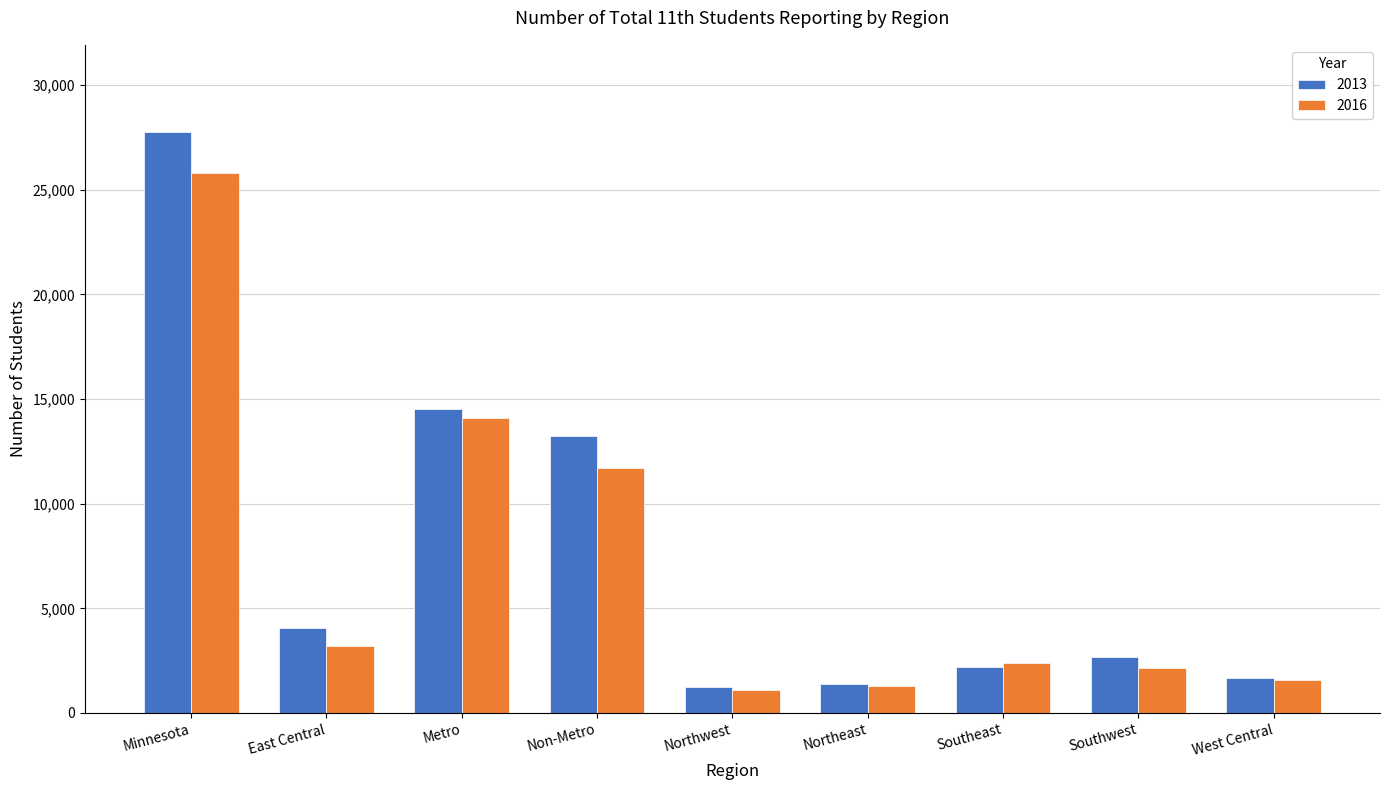

True or false: 2016 has a value of 486 at Southwest.

False